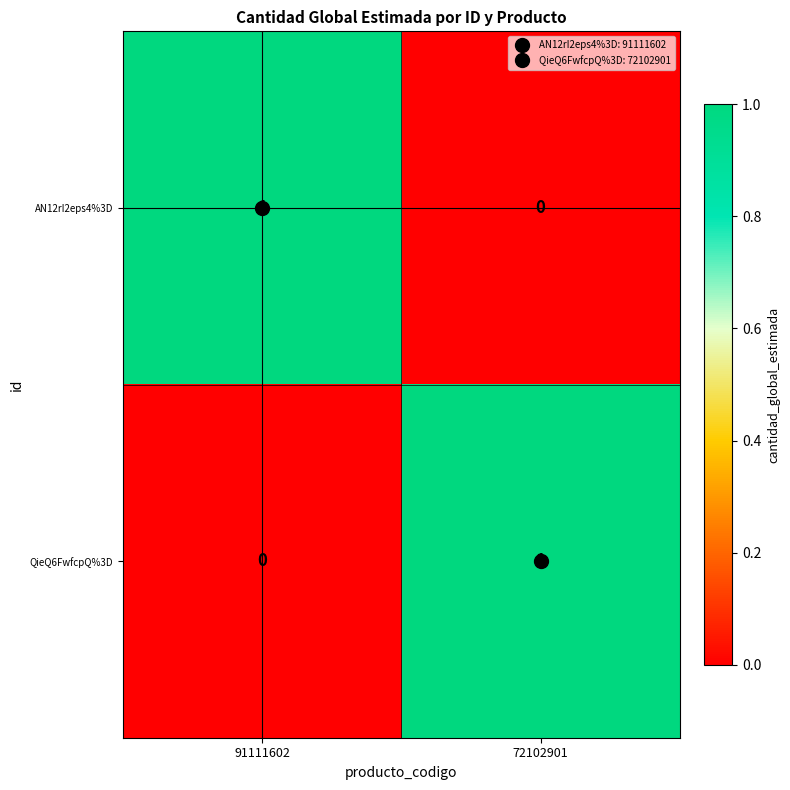

Rank the categories by QieQ6FwfcpQ%3D value from lowest to highest.

91111602, 72102901